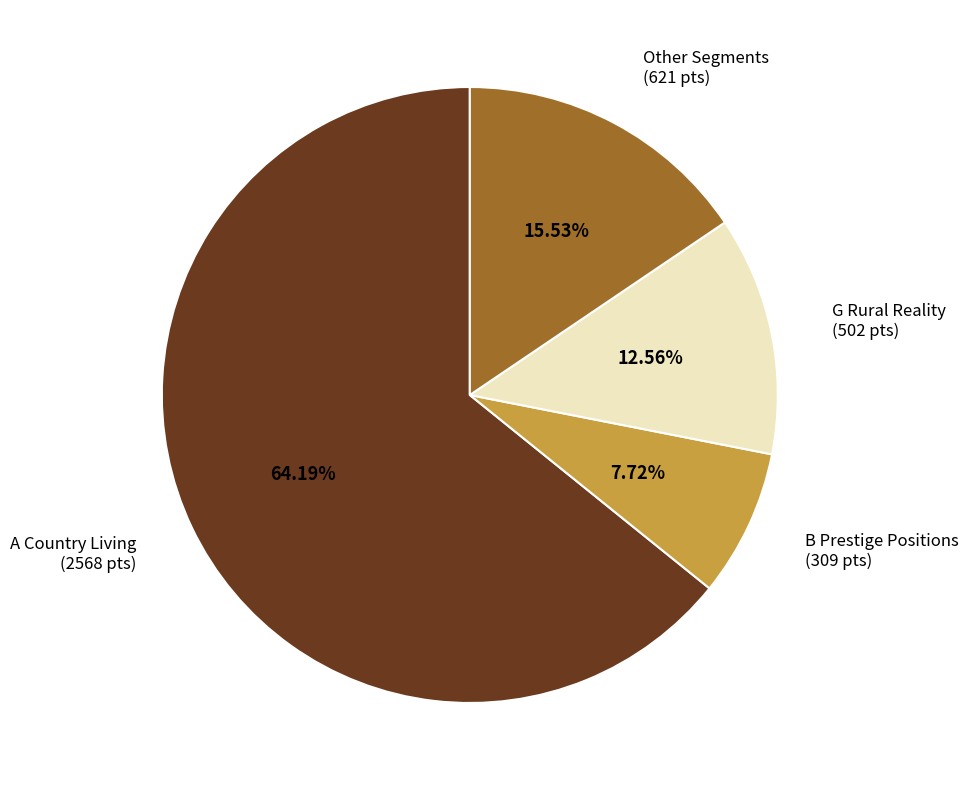

Is there any slice that represents more than half of the pie?

Yes